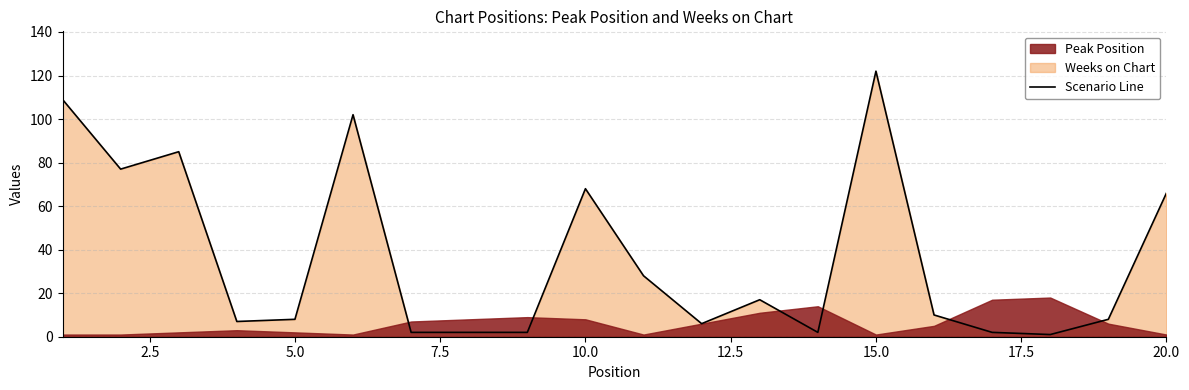

What is the maximum value shown in the chart?

122